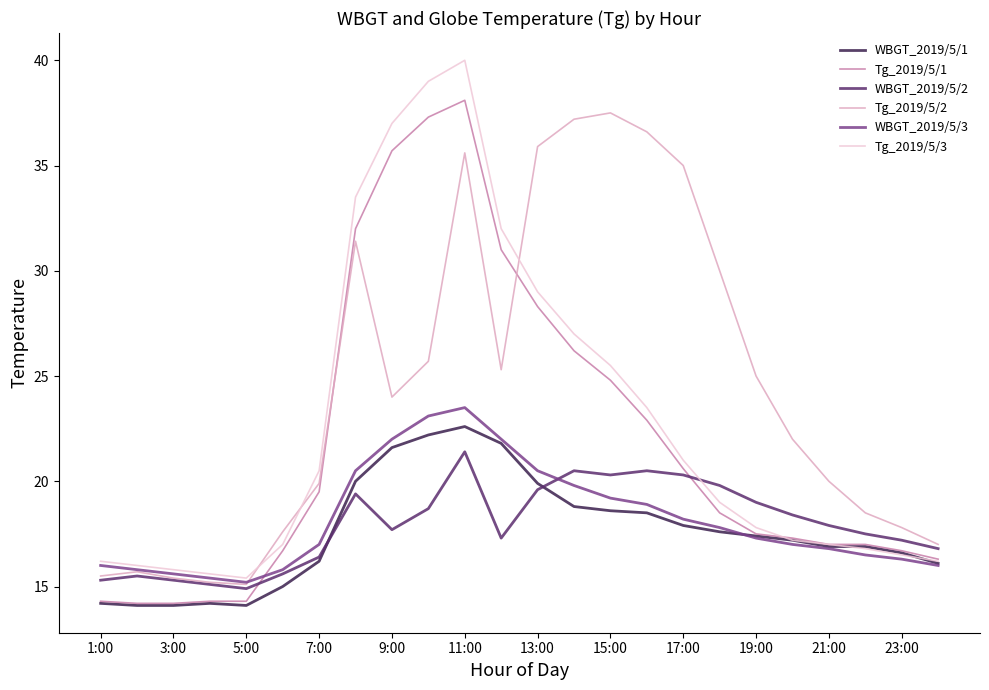

What is the smallest value displayed?

14.1